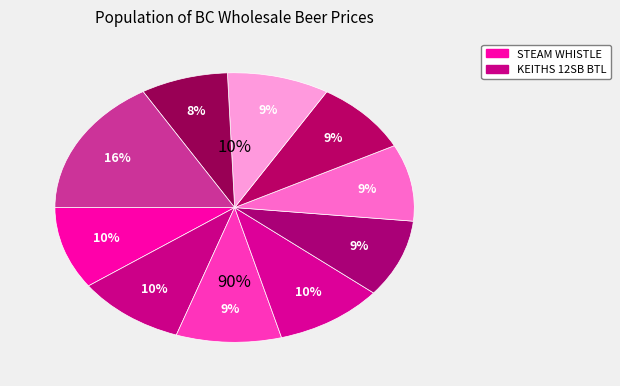

True or false: MICHELOB ULTRA 12SB accounts for 16% of the total.

False